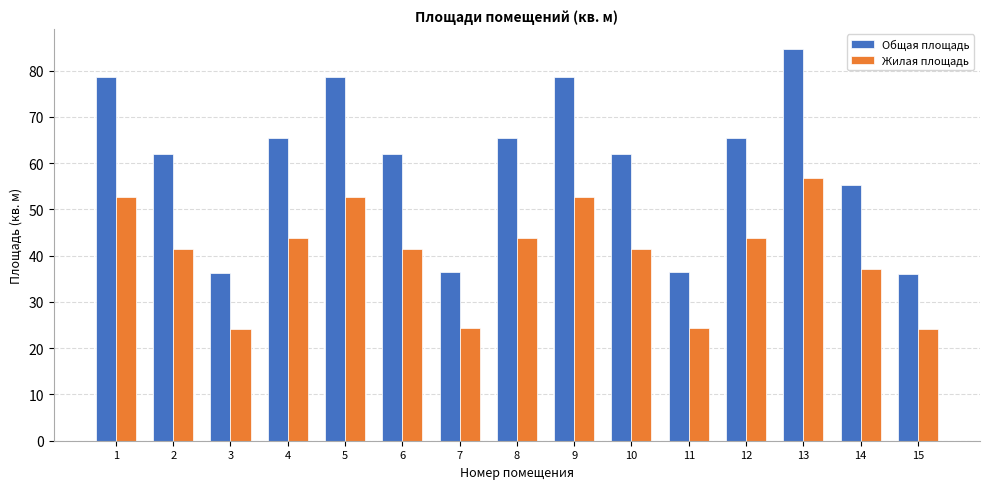

List the series in order of their peak value, highest first.

Общая площадь, Жилая площадь